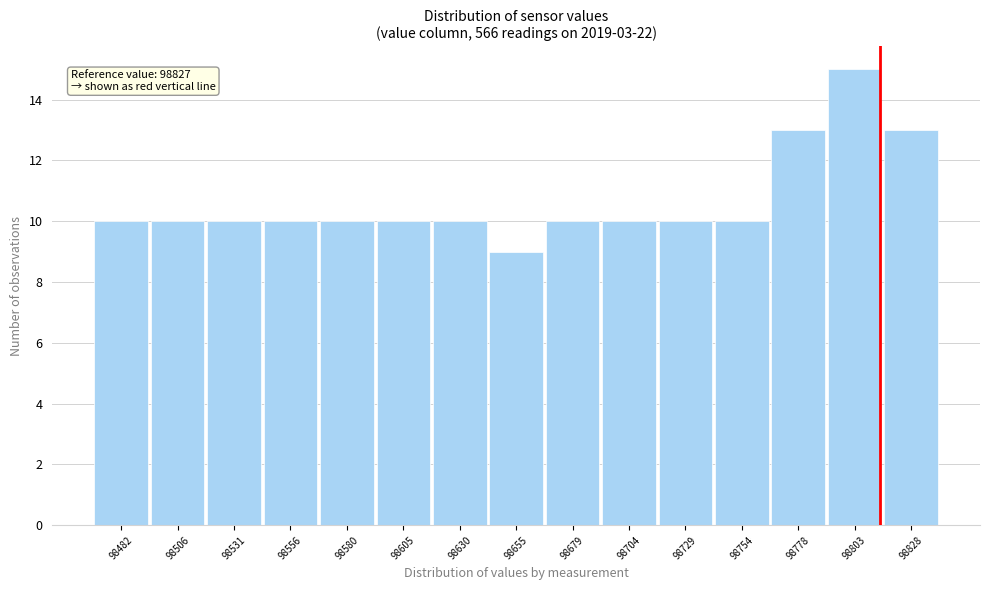

Reading left to right, list all the values displayed in this chart.

10	10	10	10	10	10	10	9	10	10	10	10	13	15	13